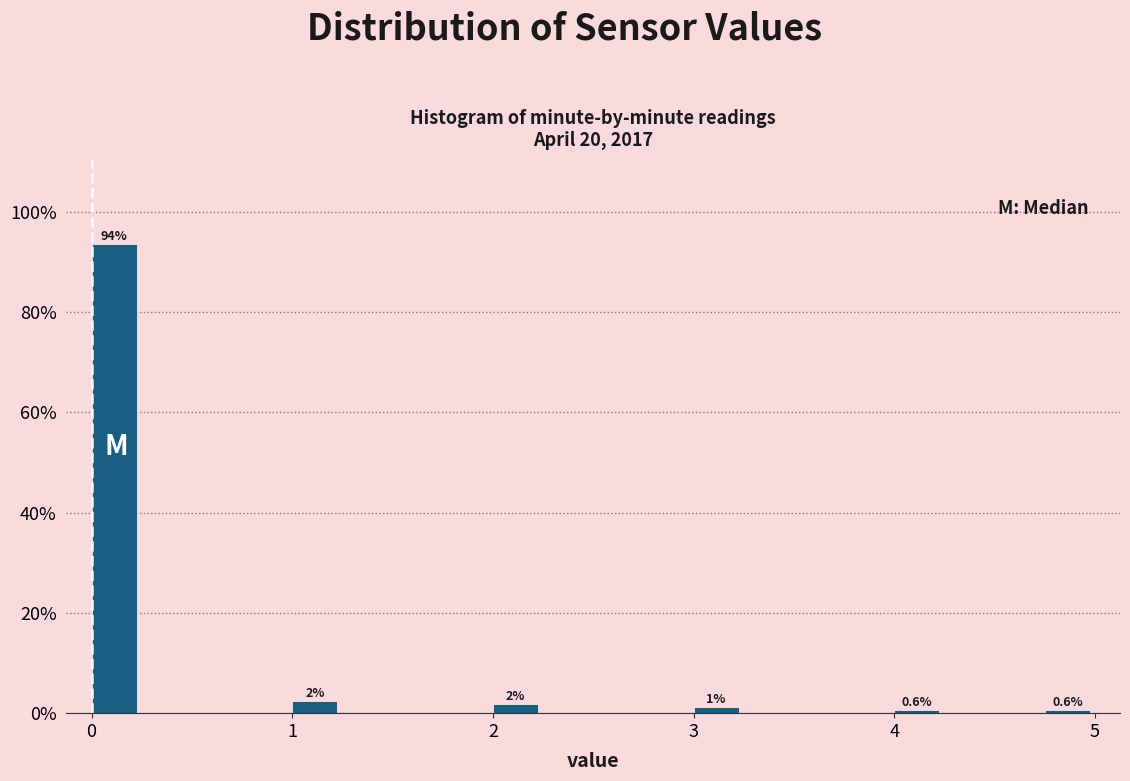

Around what value on the x-axis is the tallest bar? Give the approximate position of its centre, as read against the axis.

0.1